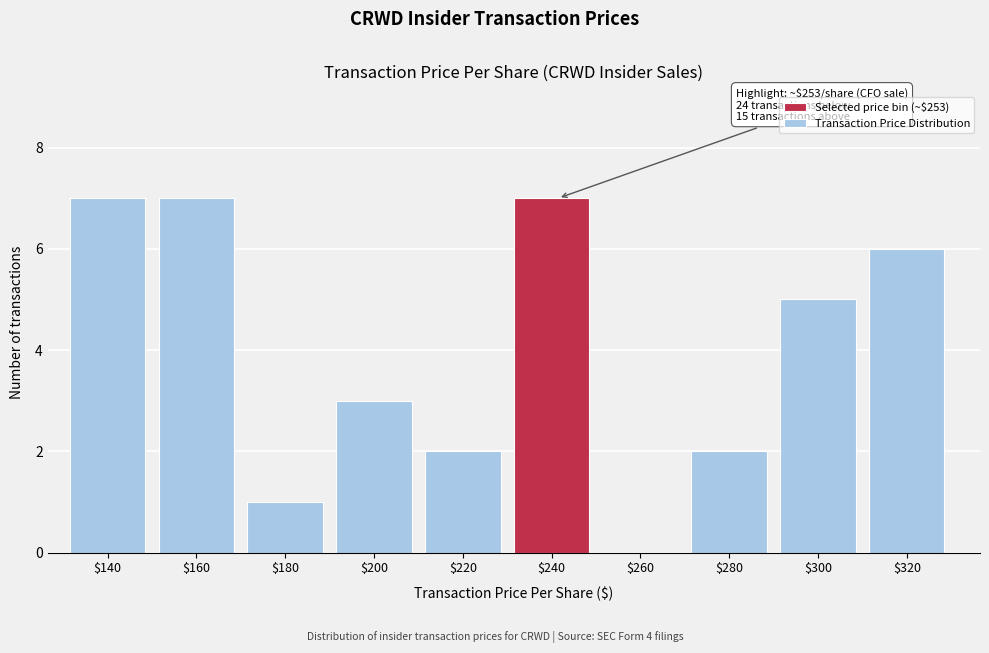

What is the maximum value shown in the chart?

7